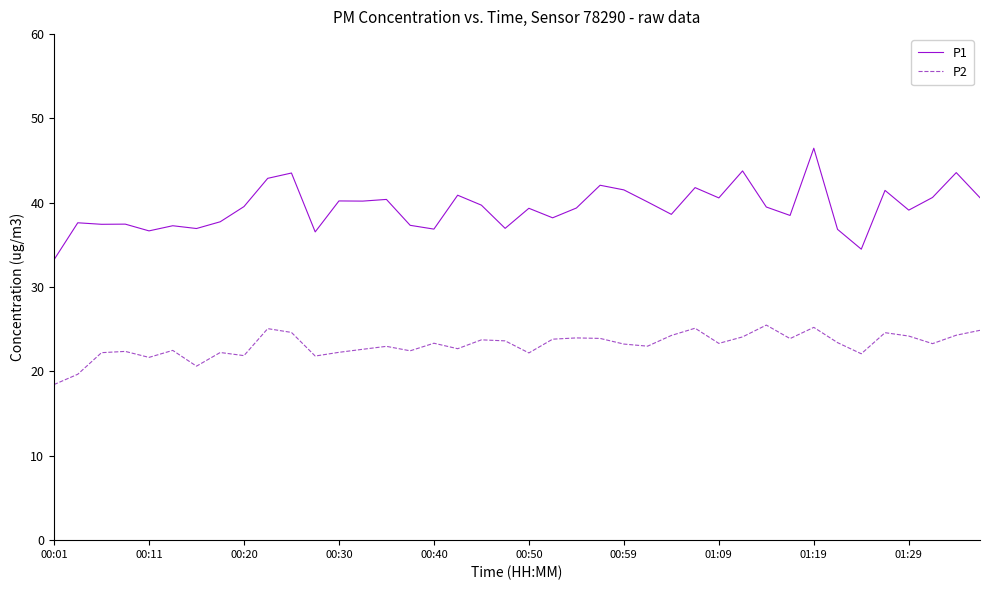

List the series in order of their overall mean, lowest first.

P2, P1